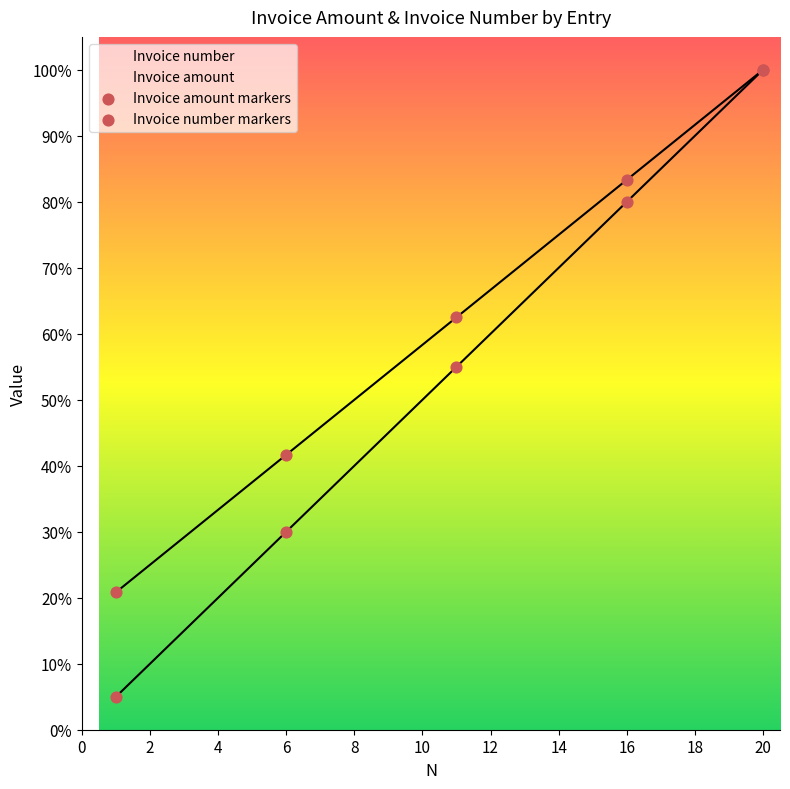

Which series contains the highest Y value?

Invoice amount